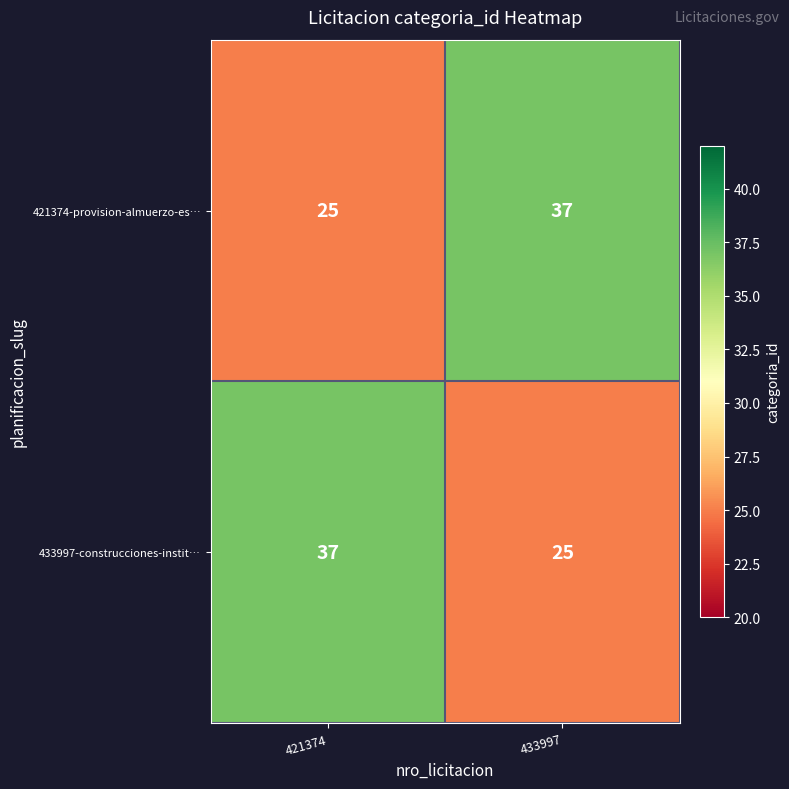

Reading left to right, extract all data points from this chart.

421374-provision-almuerzo-es…: 25	37
433997-construcciones-instit…: 37	25